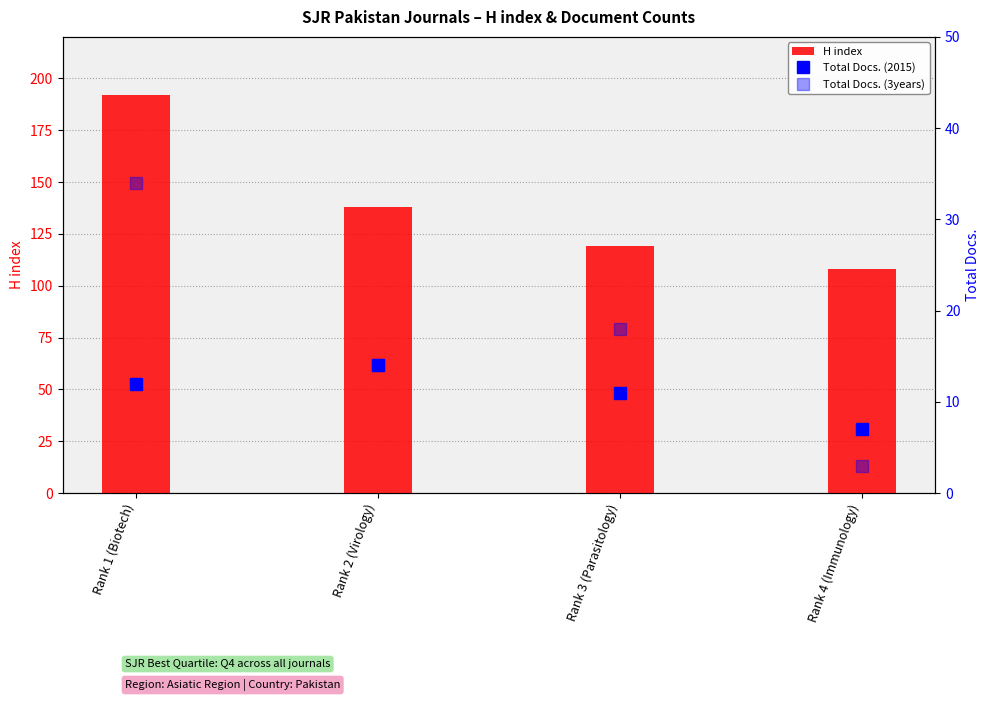

What position from the left is Rank 1 (Biotech)?

1